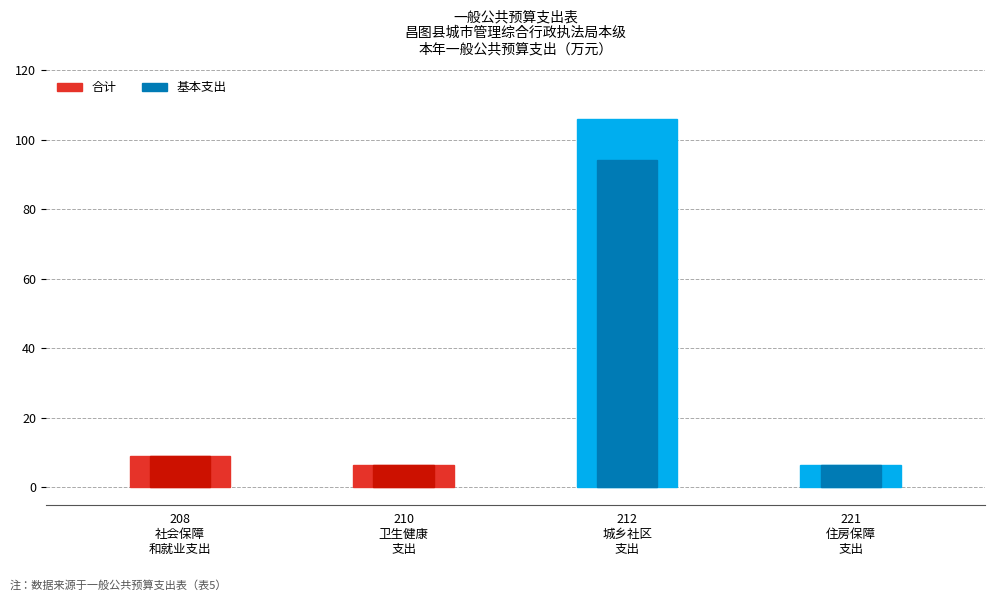

What is the maximum value shown in the chart?

105.8